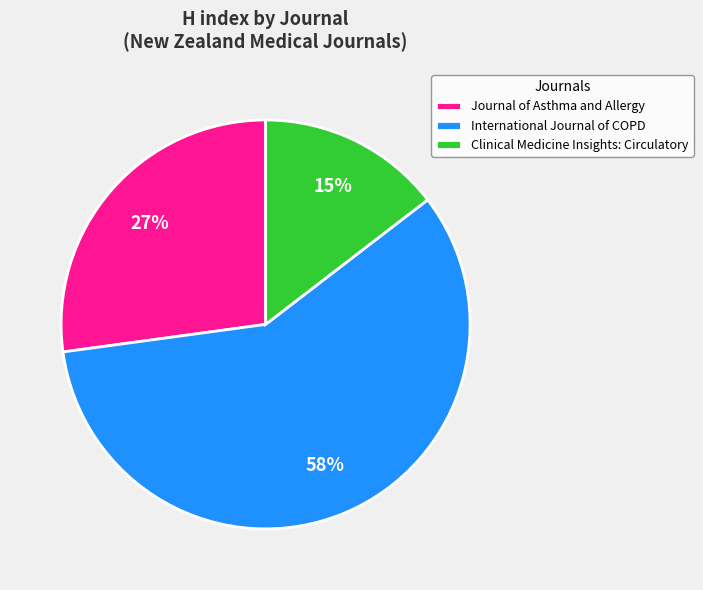

Rank the categories by value from lowest to highest.

Clinical Medicine Insights: Circulatory, Journal of Asthma and Allergy, International Journal of COPD